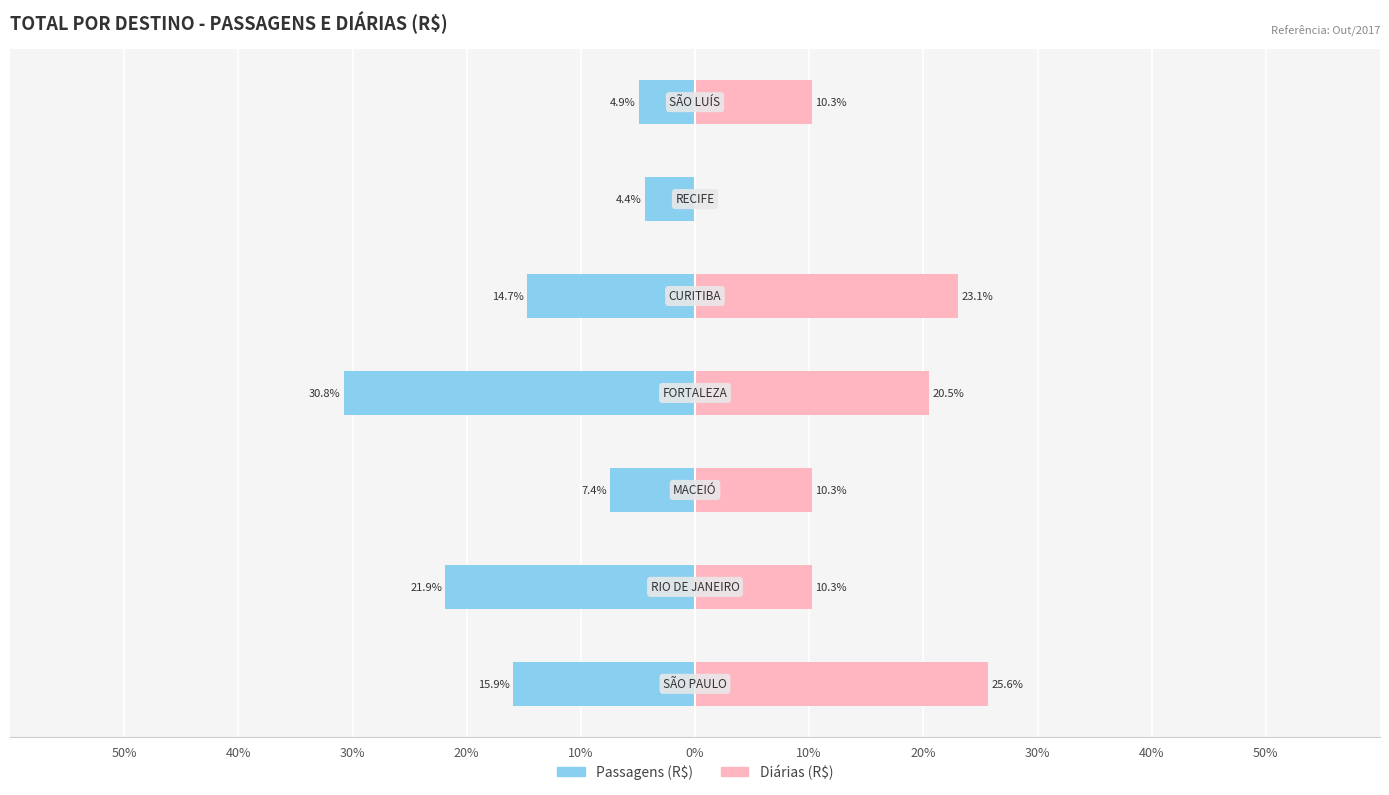

Reading right to left, what are all the values shown in this chart?

Passagens (R$): 10%=-4.9	0%=-4.4	10%=-14.7	20%=-30.8	30%=-7.4	40%=-21.9	50%=-15.9
Diárias (R$): 10%=10.3	0%=0.0	10%=23.1	20%=20.5	30%=10.3	40%=10.3	50%=25.6